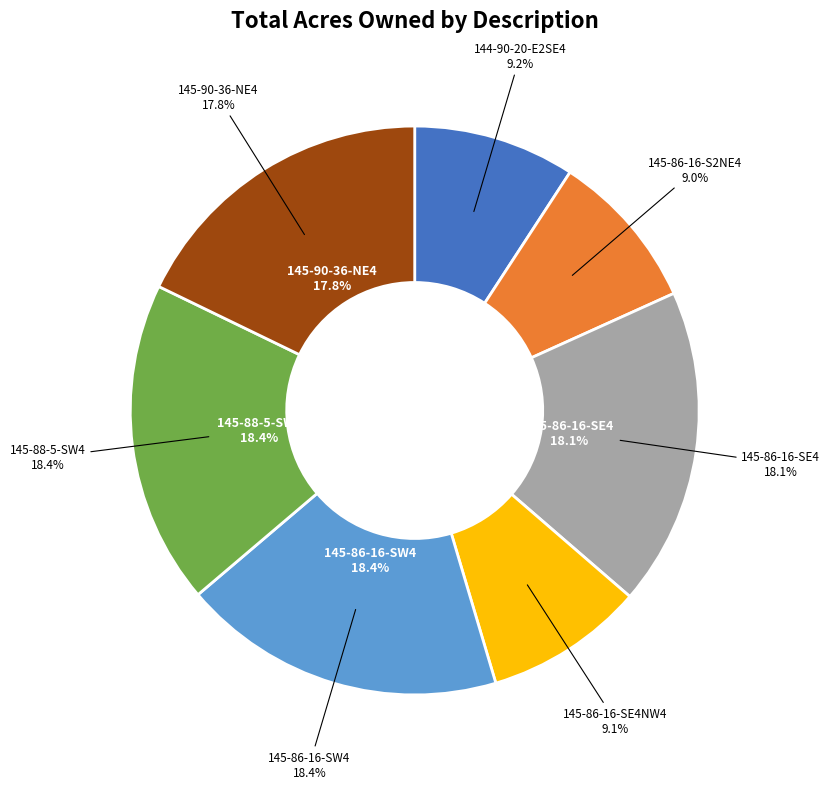

Do 145-90-36-NE4 and 145-86-16-S2NE4 together represent more than half of the pie?

No